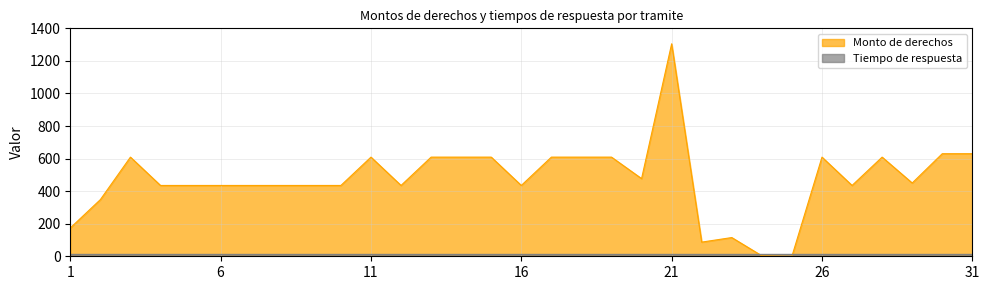

Reading left to right, extract all data points from this chart.

1=174	2=348	3=609	4=435	5=435	6=435	7=435	8=435	9=435	10=435	11=609	12=435	13=609	14=609	15=609	16=435	17=609	18=609	19=609	20=477	21=1305	22=87	23=115	24=3	25=0	26=609	27=435	28=609	29=450	30=630	31=630